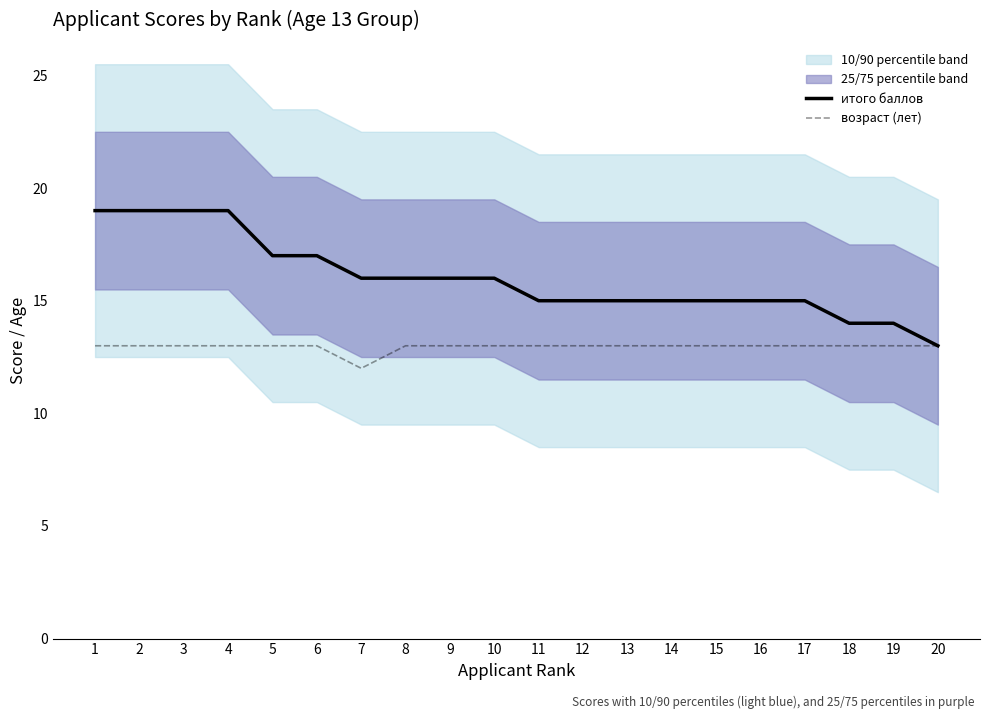

Is it true that итого баллов equals 16 at 7?

True